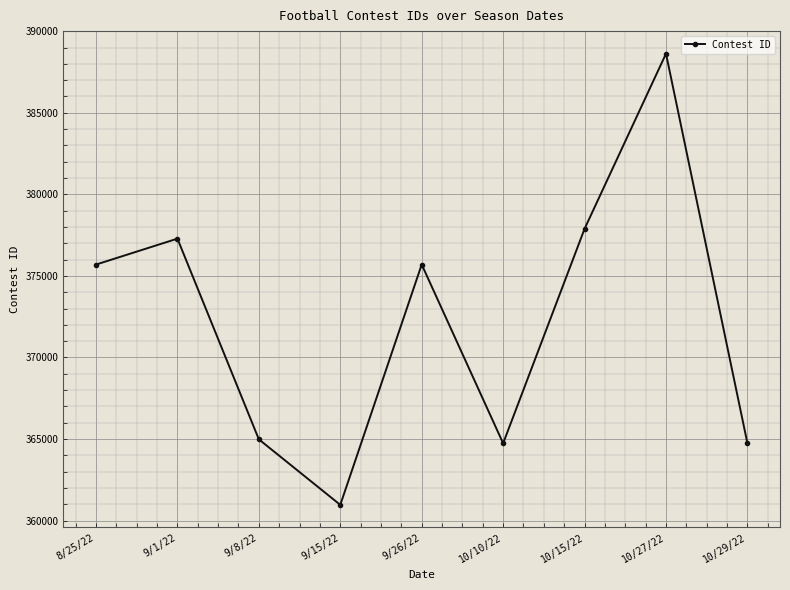

What is the change in value from 9/15/22 to 10/27/22?

+27656